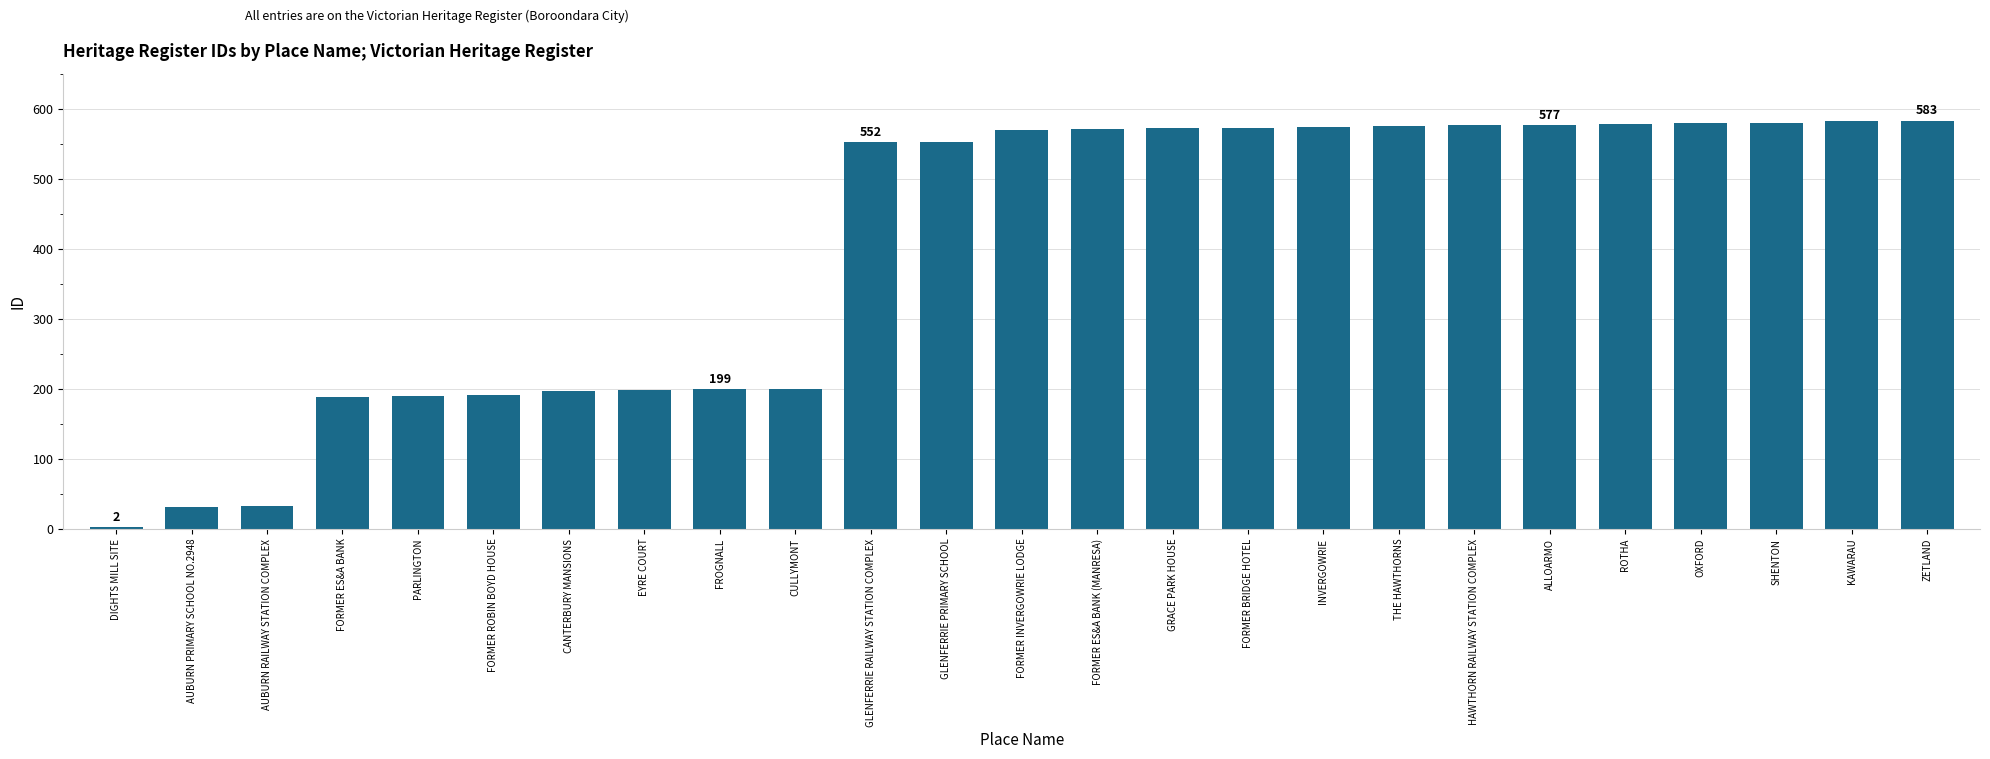

What is the sum of the values at INVERGOWRIE and ALLOARMO?

1151